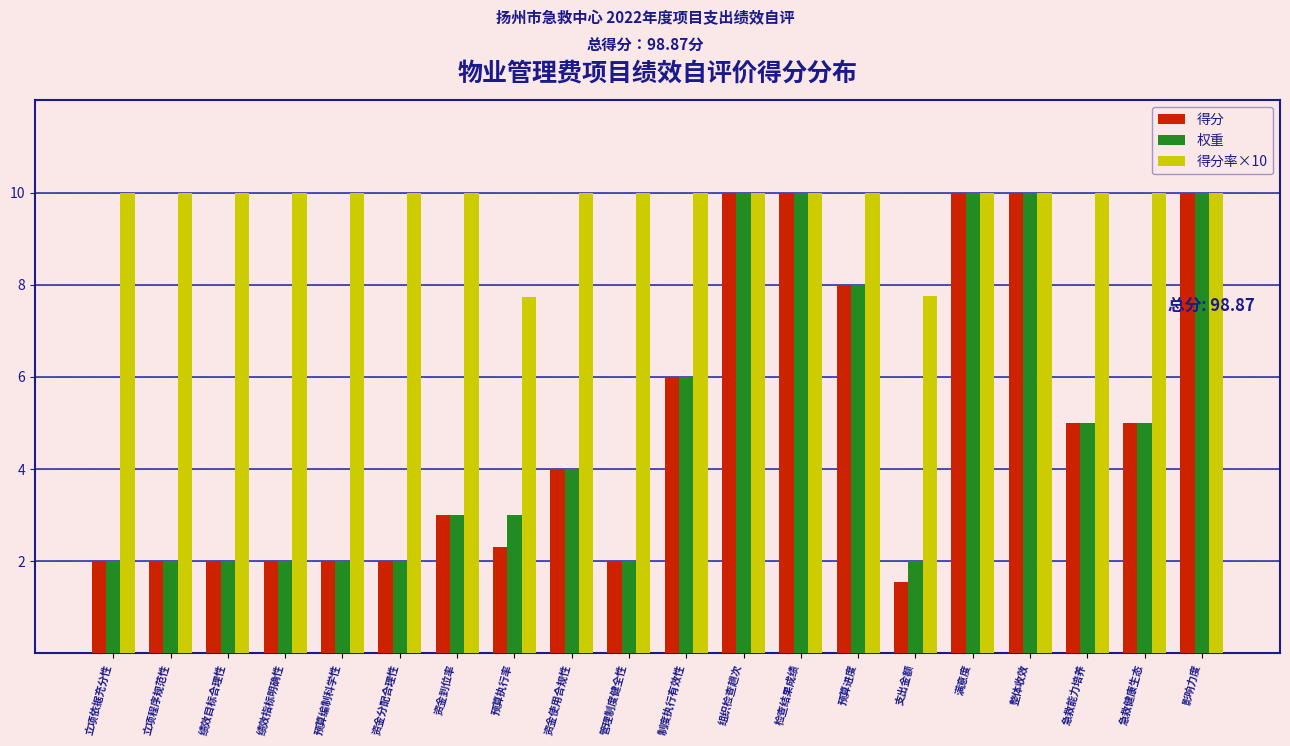

At which category does the chart reach its minimum across all series?

支出金额